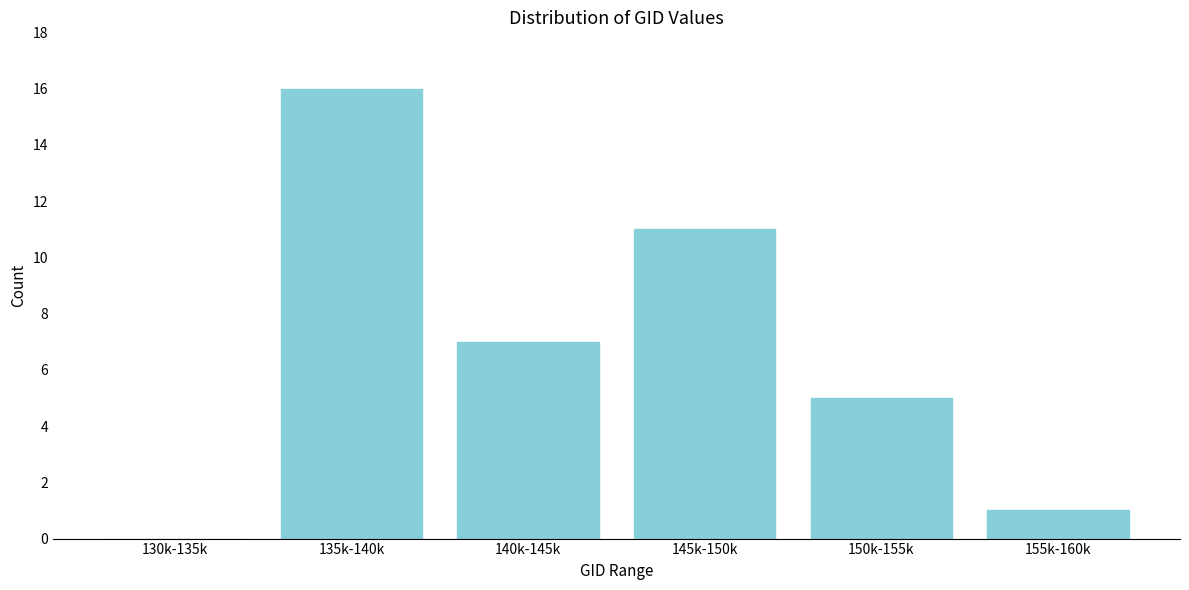

Reading right to left, list all the values displayed in this chart.

155k-160k=1	150k-155k=5	145k-150k=11	140k-145k=7	135k-140k=16	130k-135k=0